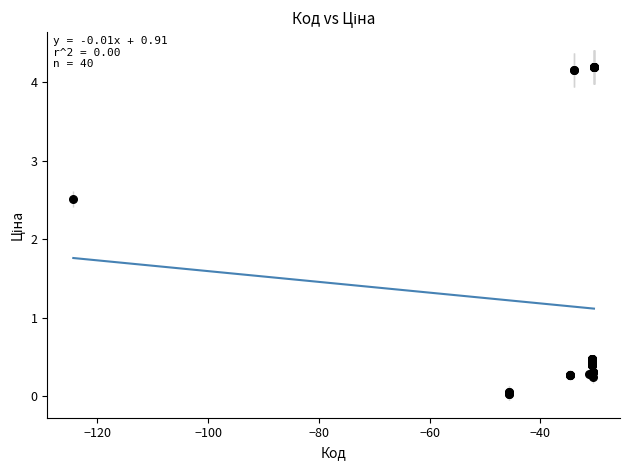

What Y value in the scatter plot is closest to 2?

2.5